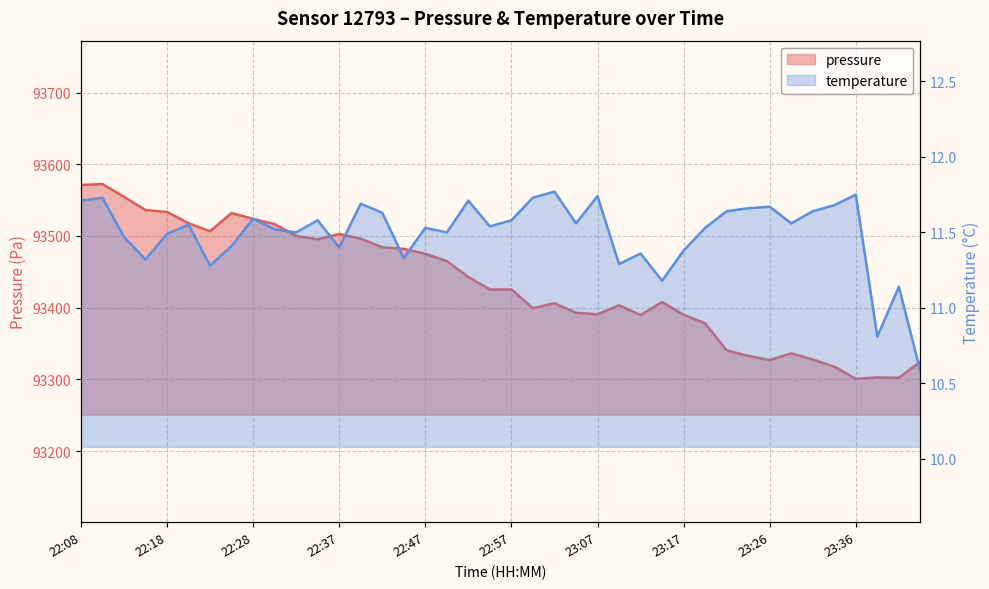

What is the sum of the temperature values at 23:12 and 22:20?

22.9